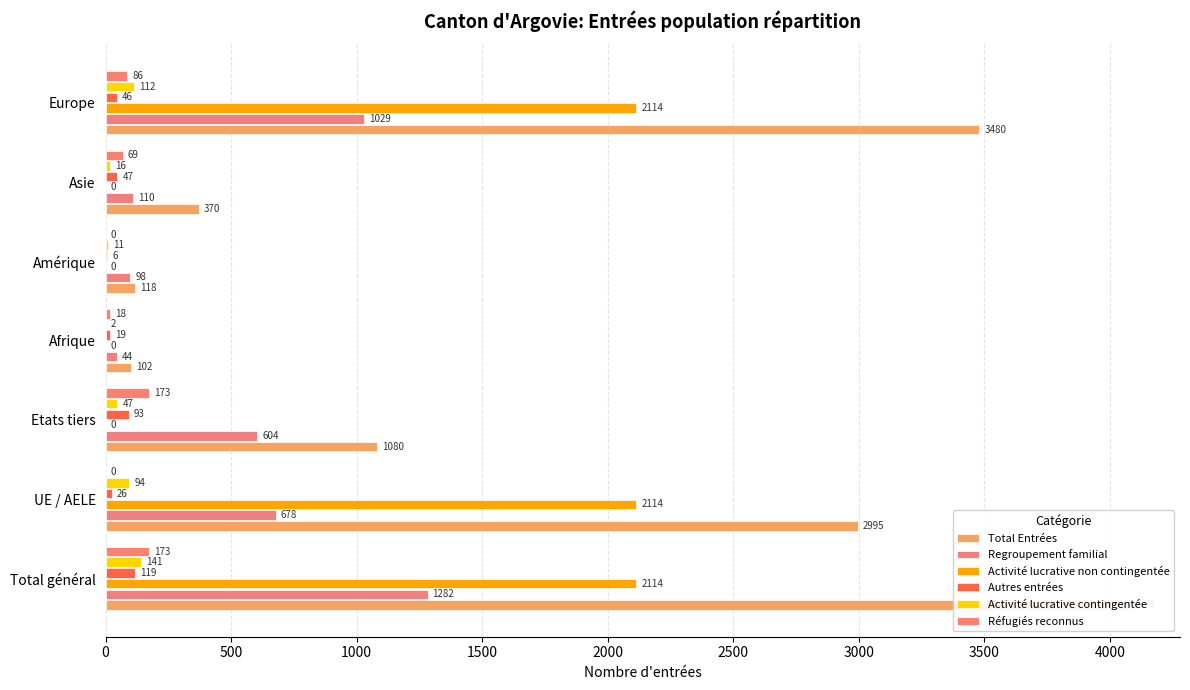

At UE / AELE, list the series in order from smallest to largest.

Réfugiés reconnus, Autres entrées, Activité lucrative contingentée, Regroupement familial, Activité lucrative non contingentée, Total Entrées